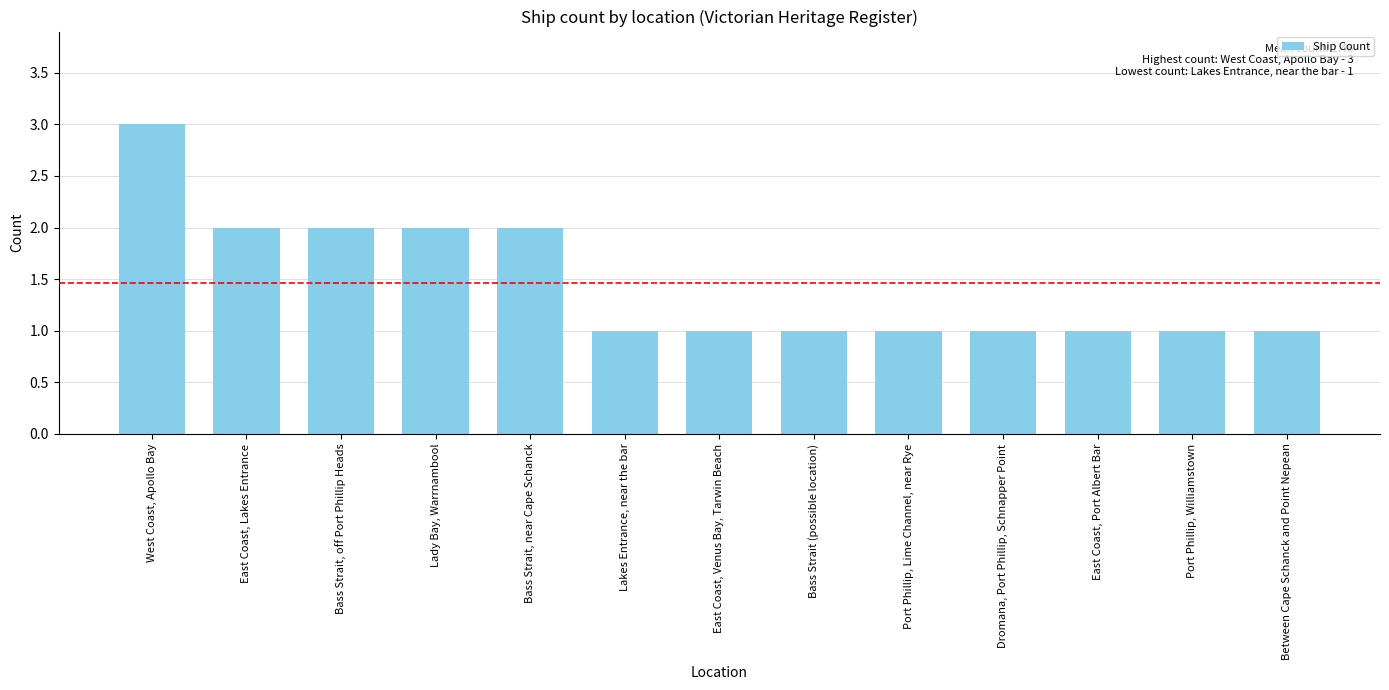

What is the maximum value shown in the chart?

3